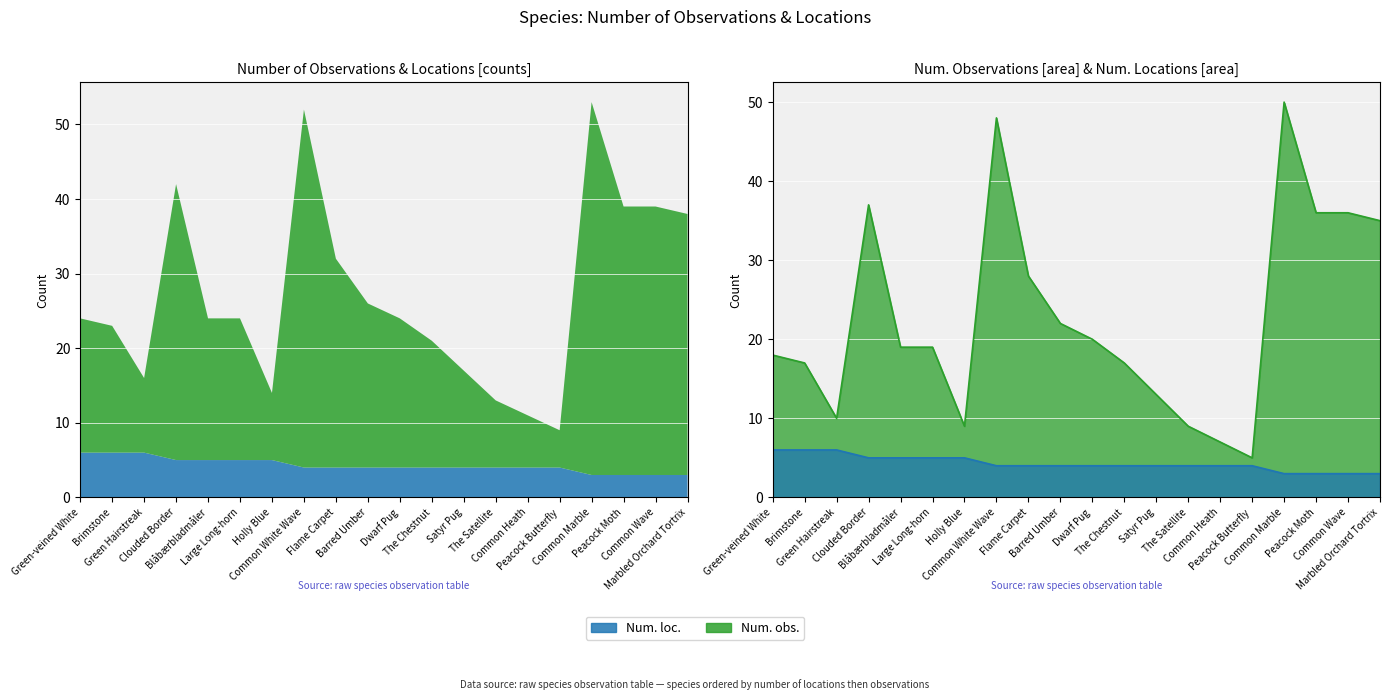

At which category does the chart reach its minimum across all series?

Common Marble